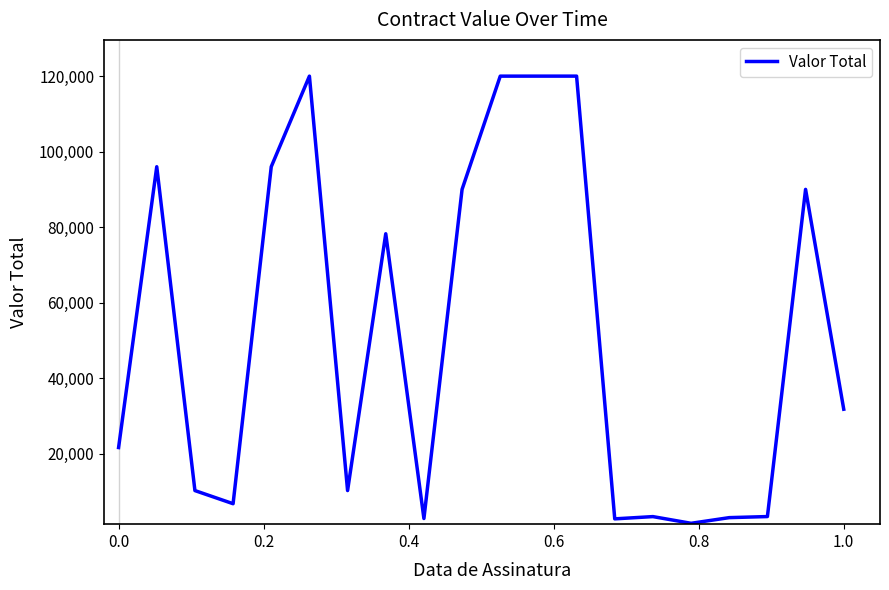

What is the minimum value shown in the chart?

1530.0